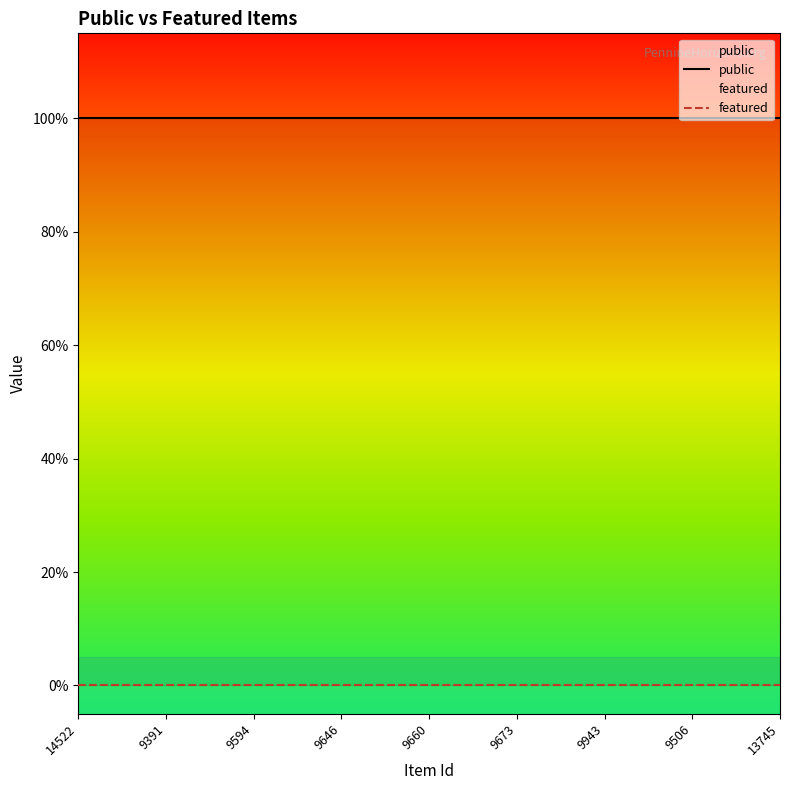

True or false: public and featured cross at least once.

False